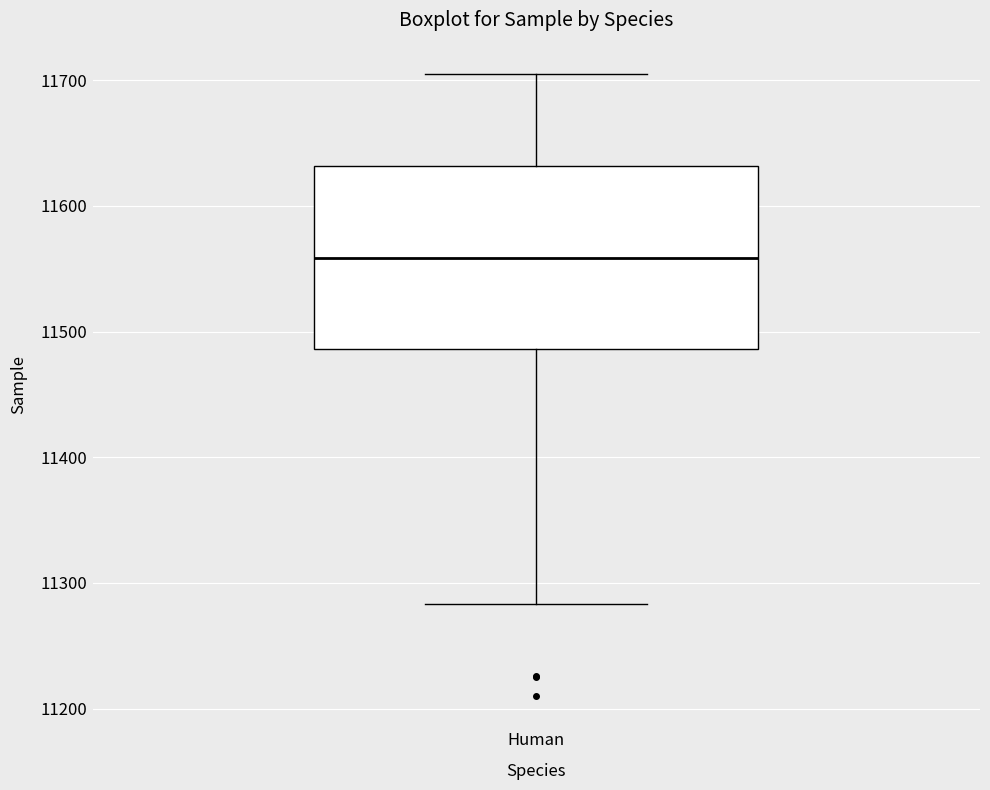

Where is the lower edge of the box for Human on the y-axis? The values are not printed on the chart, so give them approximately, as read against the axis.

11490